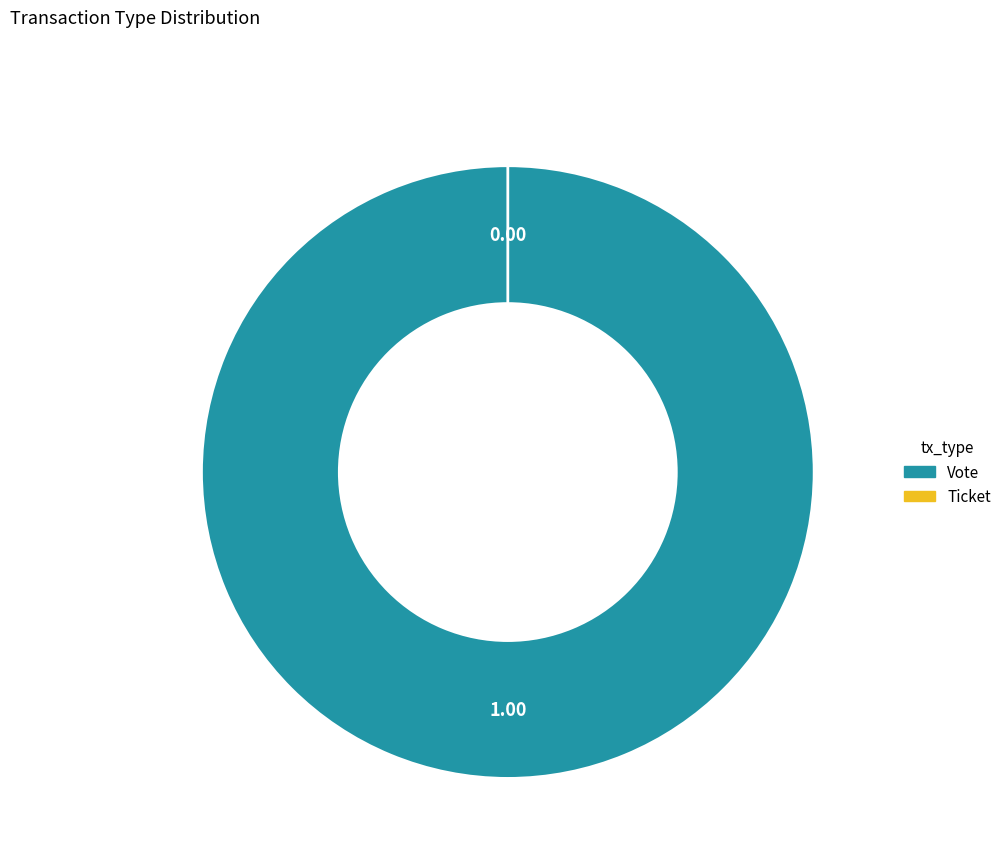

To the nearest percent, what is the combined percentage of Vote and Ticket?

100%